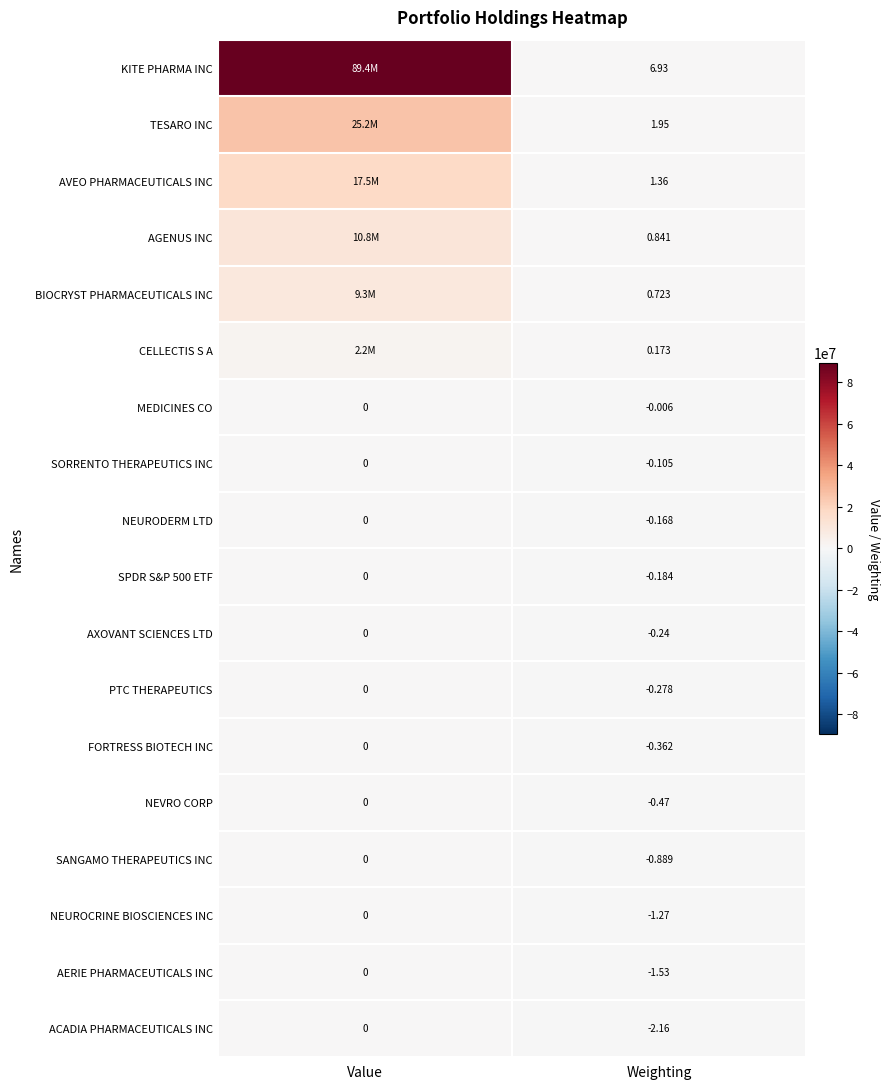

At which label does NEUROCRINE BIOSCIENCES INC reach its peak?

Value